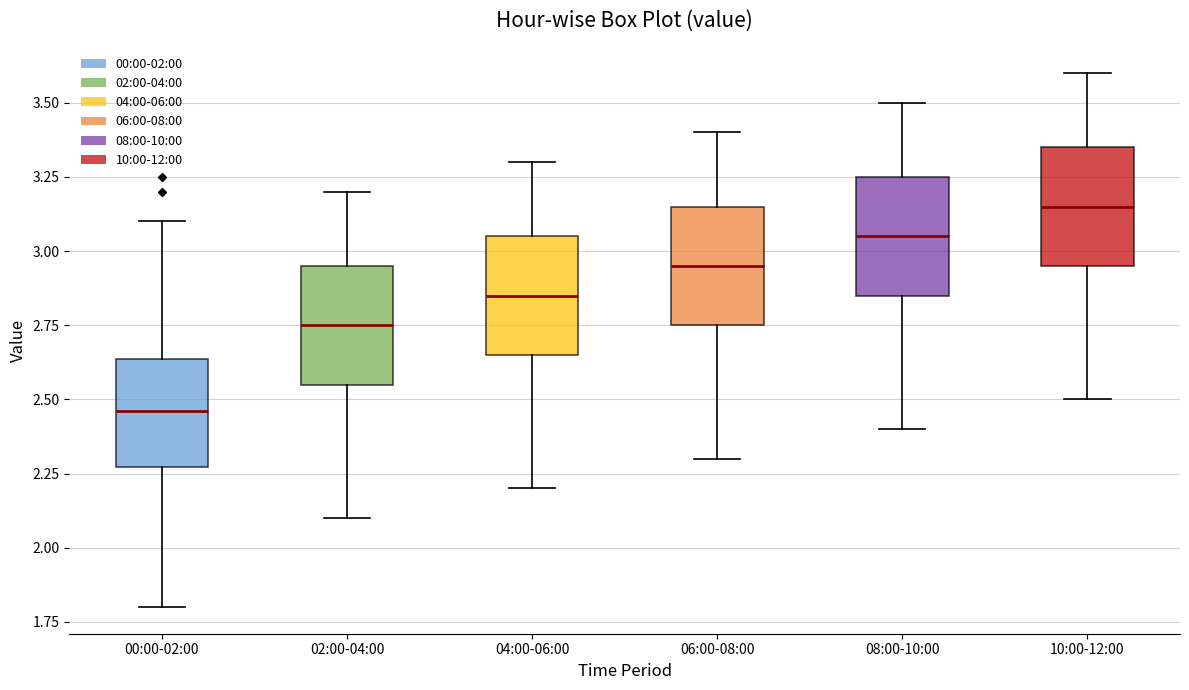

Reading left to right, read every box against the y-axis: the position of its median line, the range the box covers, and the ends of its whiskers. The values are not printed on the chart, so give them approximately, as read against the axis.

00:00-02:00: median 2.45, box 2.25 to 2.65, whiskers 1.80 to 3.10
02:00-04:00: median 2.75, box 2.55 to 2.95, whiskers 2.10 to 3.20
04:00-06:00: median 2.85, box 2.65 to 3.05, whiskers 2.20 to 3.30
06:00-08:00: median 2.95, box 2.75 to 3.15, whiskers 2.30 to 3.40
08:00-10:00: median 3.05, box 2.85 to 3.25, whiskers 2.40 to 3.50
10:00-12:00: median 3.15, box 2.95 to 3.35, whiskers 2.50 to 3.60